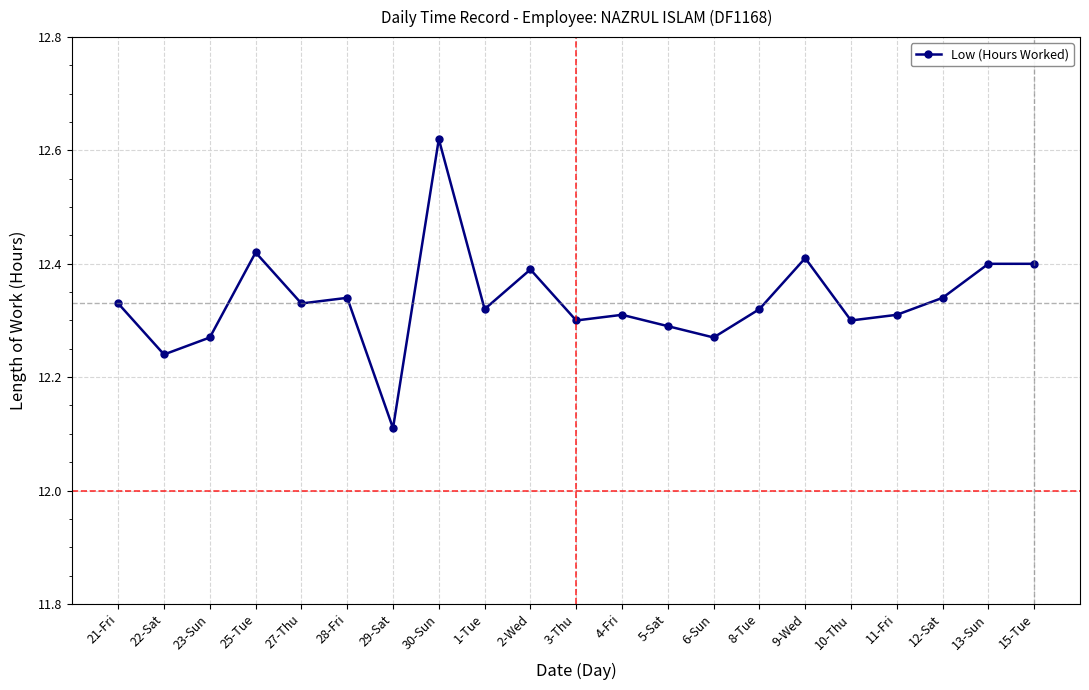

Which has a higher value, 4-Fri or 29-Sat?

4-Fri